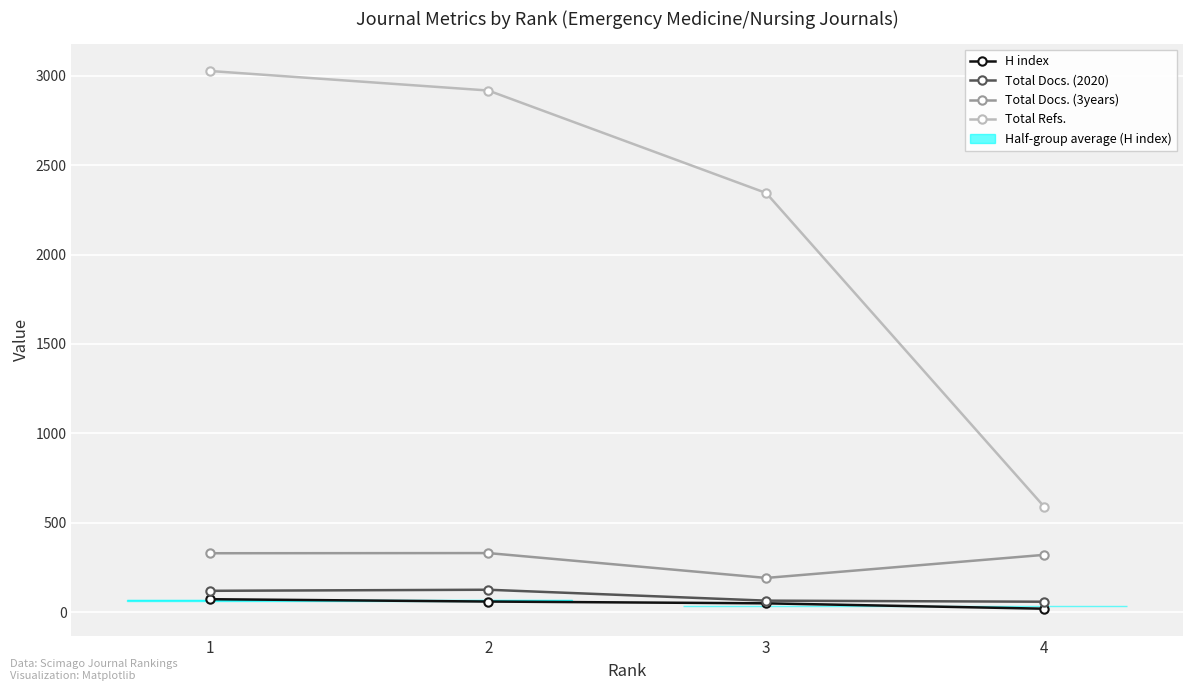

The Total Docs. (3years) series shows 331 at 2. True or false?

True